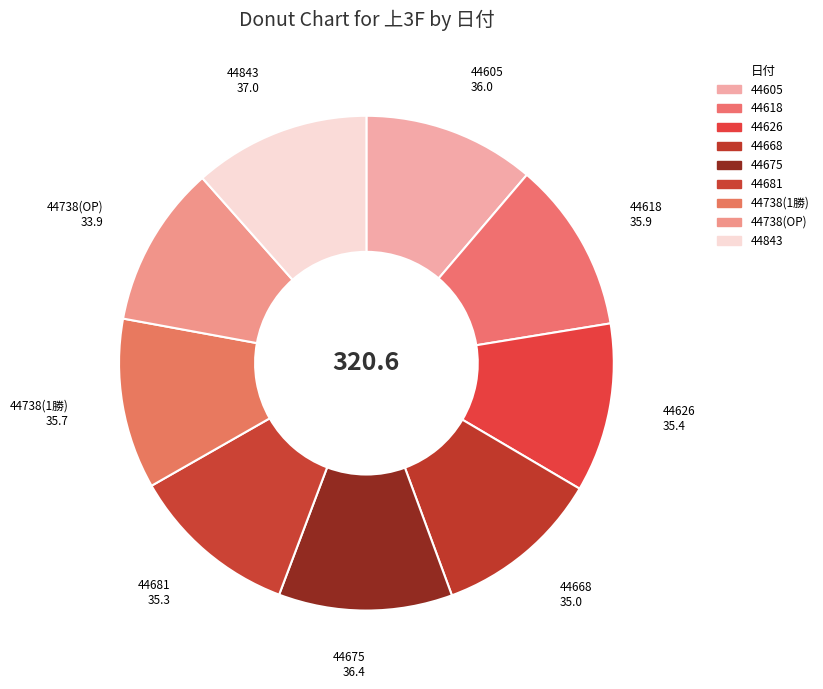

What is the ratio of the value at 44626 to the value at 44618?

1.0